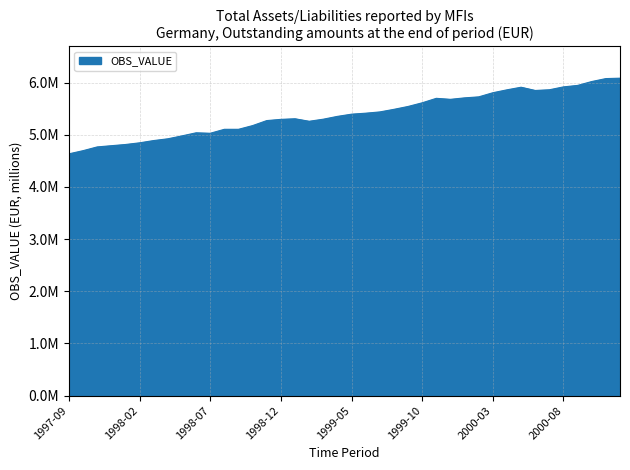

Which label corresponds to the largest value in the chart?

2000-12